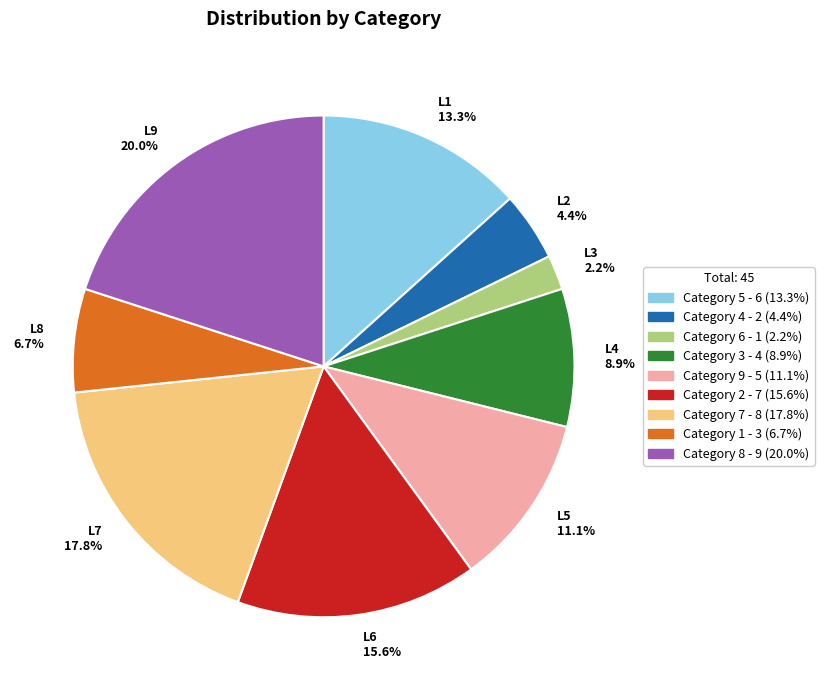

Which slice is the largest?

L9 20.0%